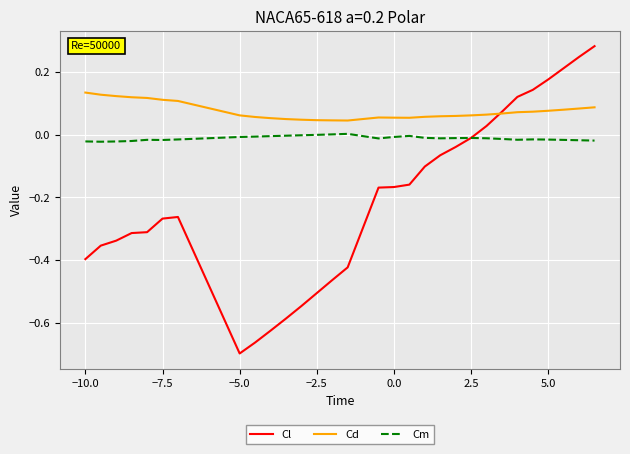

True or false: Cm and Cd cross at least once.

False